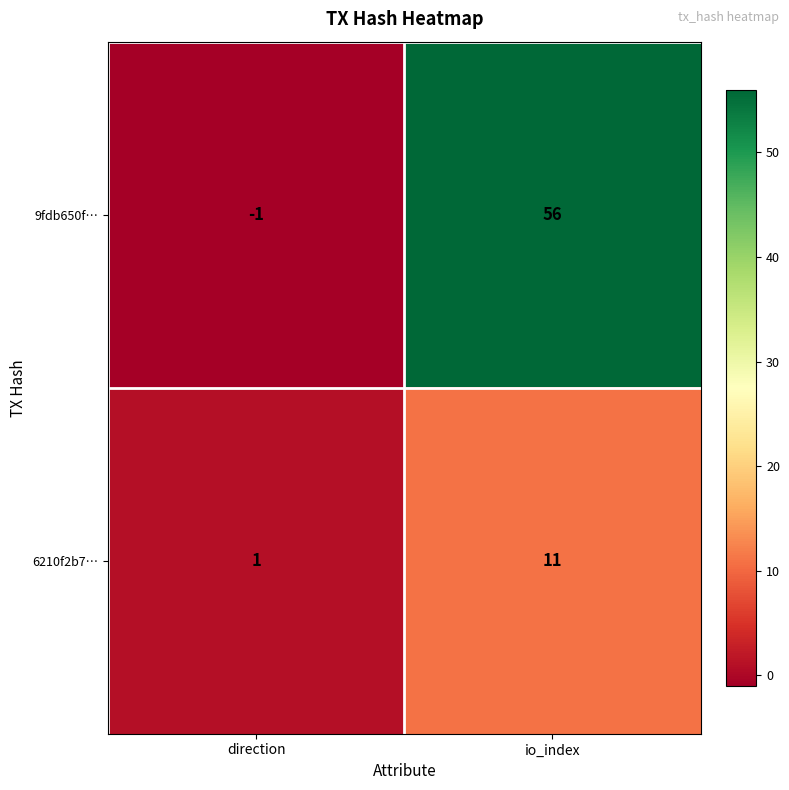

Where is 6210f2b7… nearest to the value 6?

direction